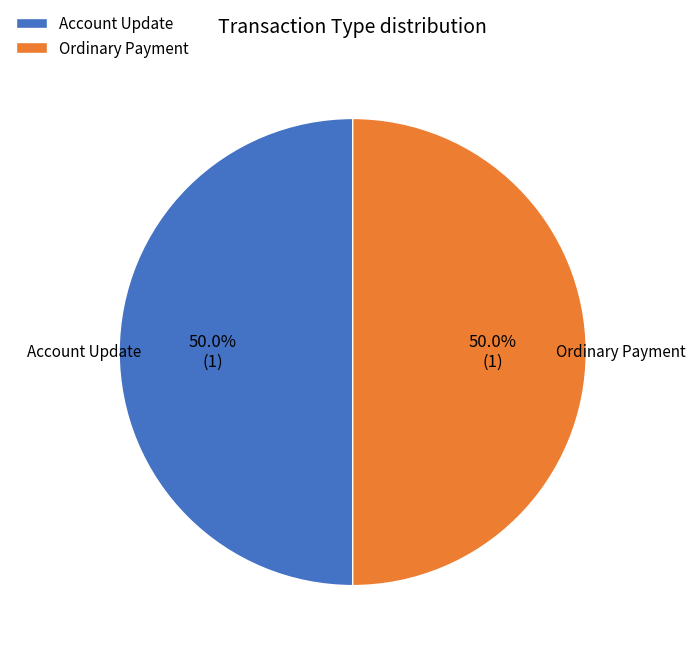

What is the ratio of the value at Account Update to the value at Ordinary Payment?

1.0